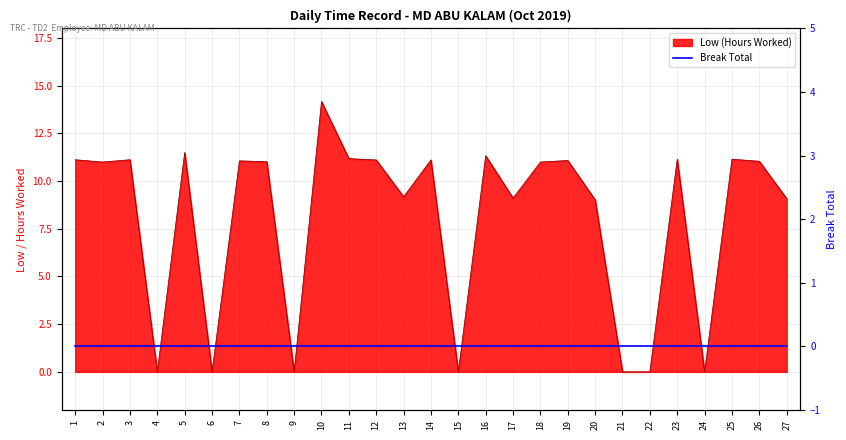

Between 17 and 3, which is larger?

3